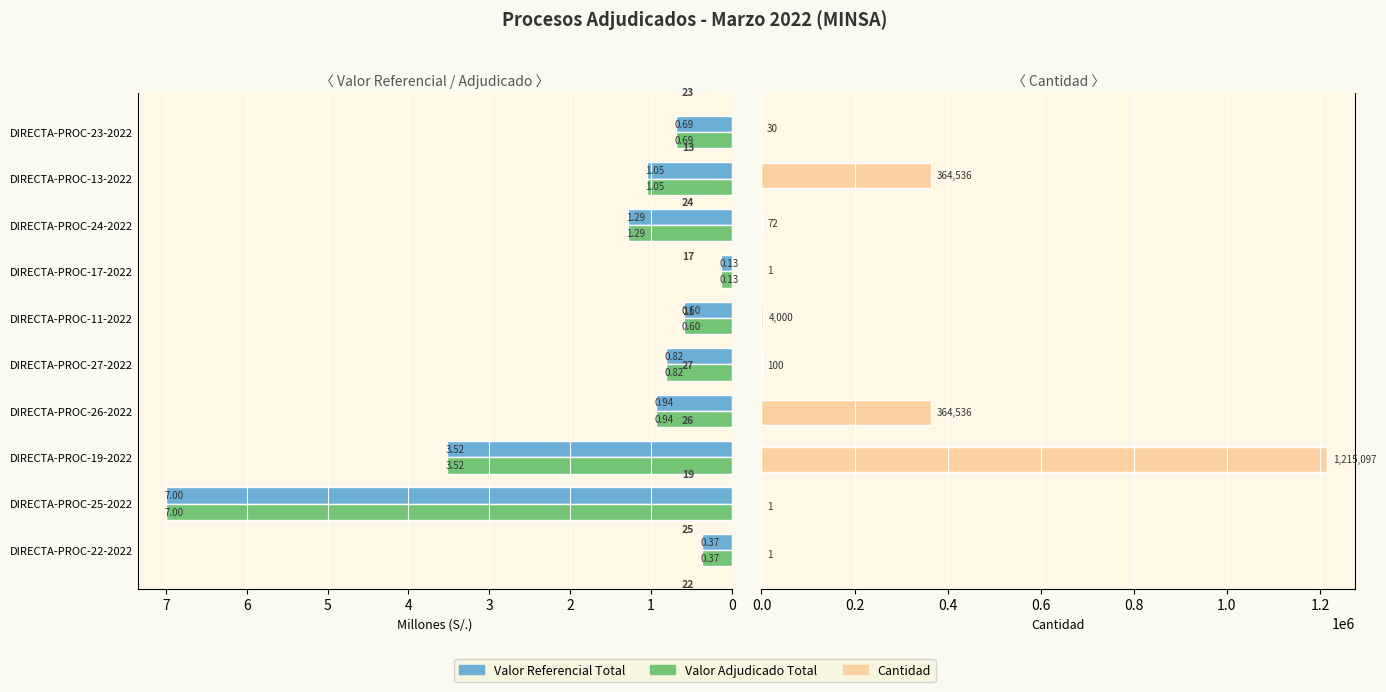

Which series has the widest spread of values?

Cantidad